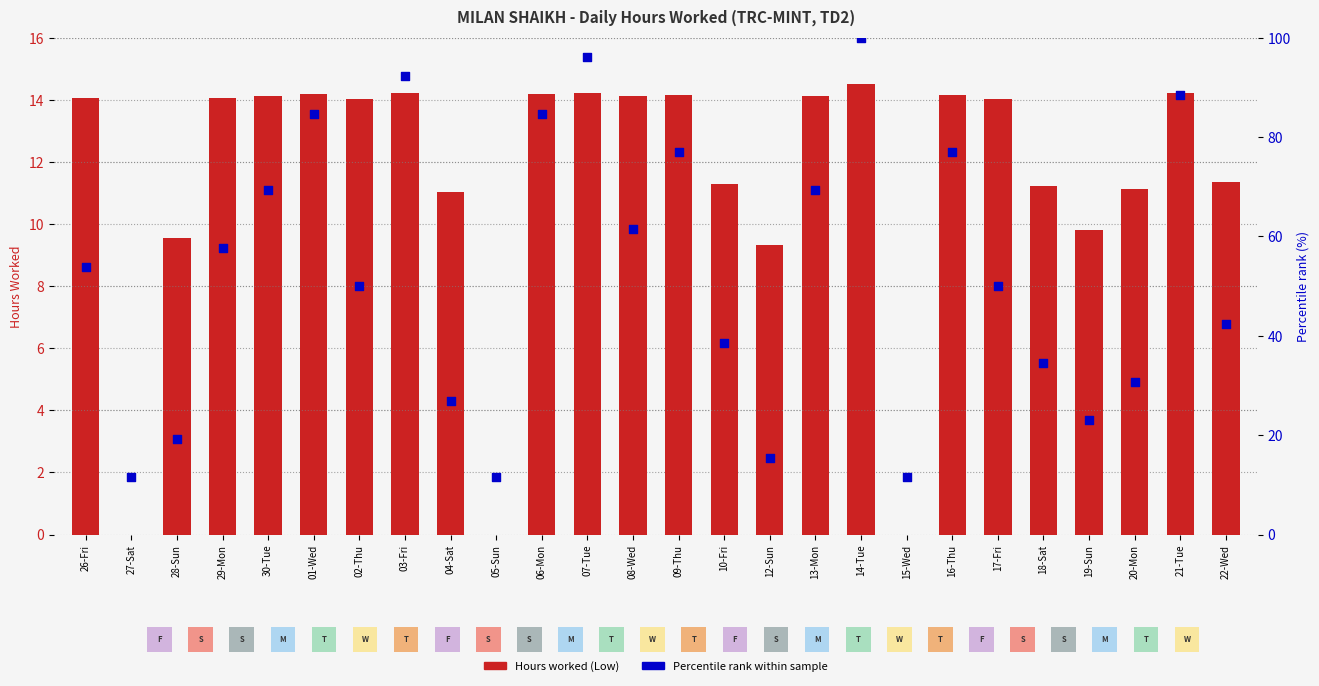

Which series has the largest total across all categories?

Percentile rank within sample